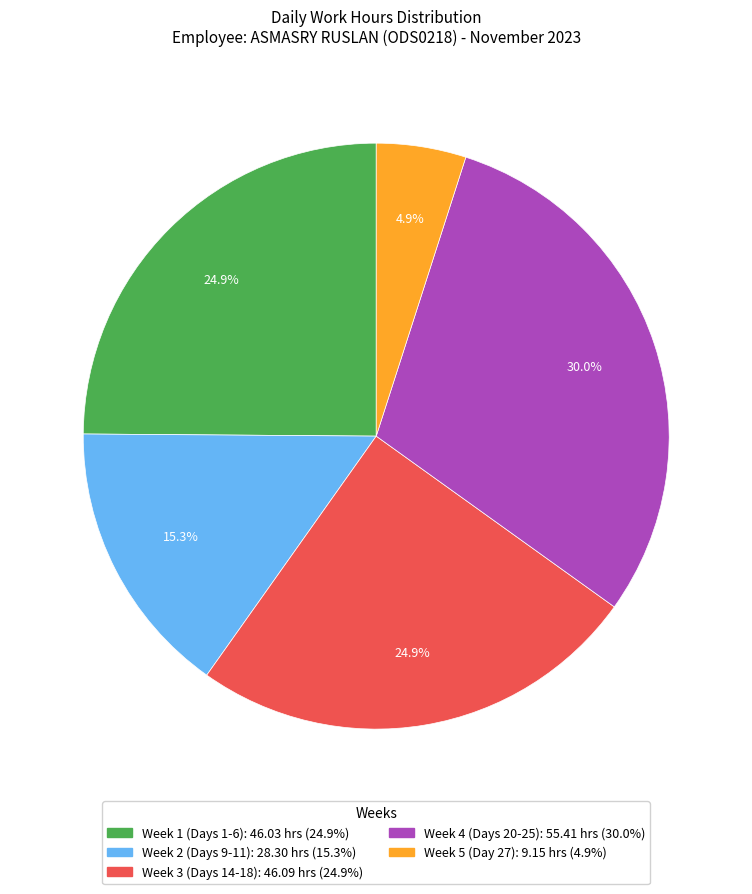

Is there a majority slice in this chart?

No